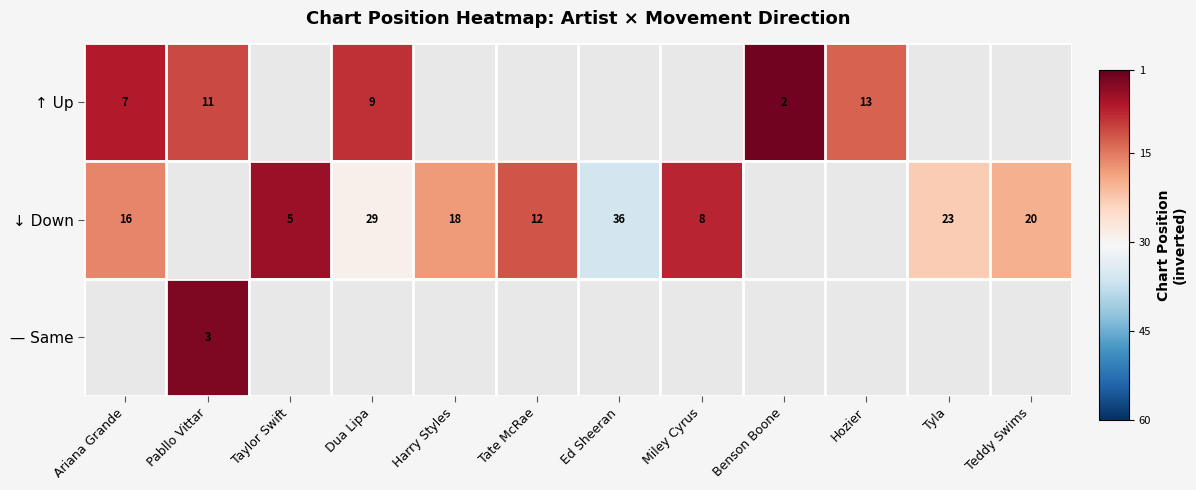

True or false: — Same has a value of 3 at Pabllo Vittar.

True